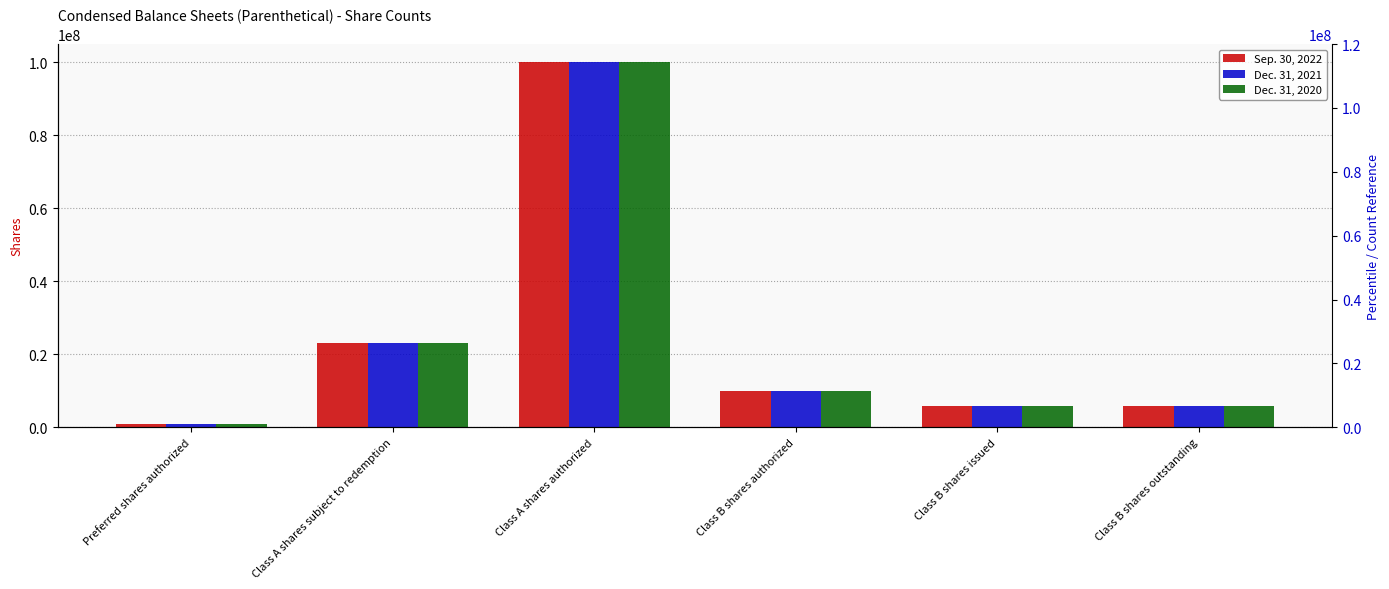

At which label is Dec. 31, 2021 closest to 50500000?

Class A shares subject to redemption